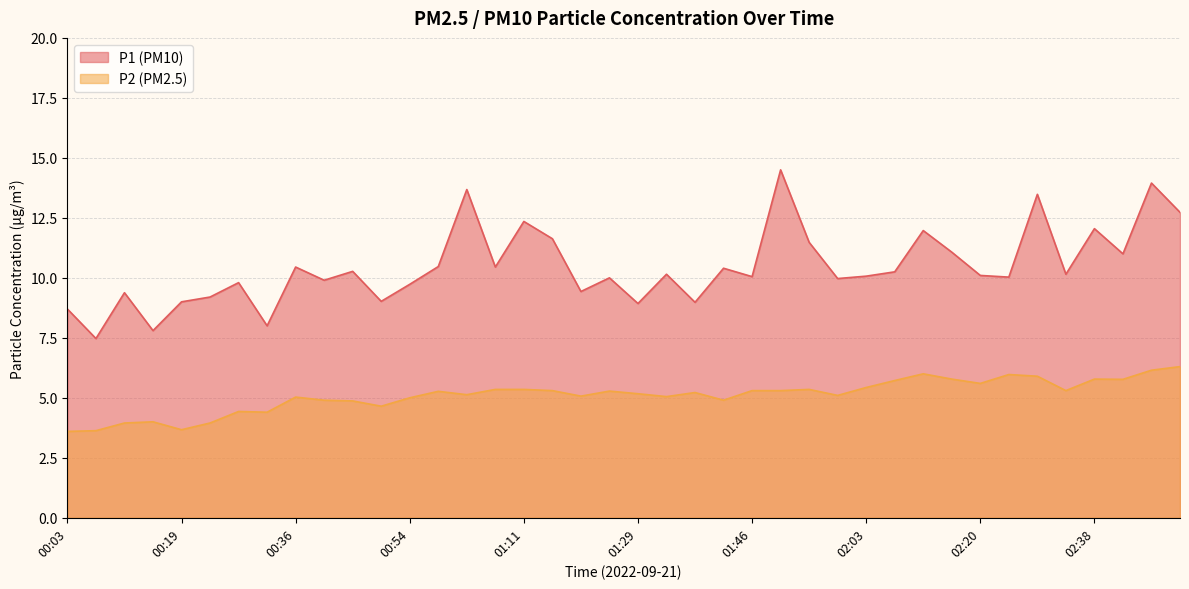

The value of P1 at 01:33 is 16.8. True or false?

False